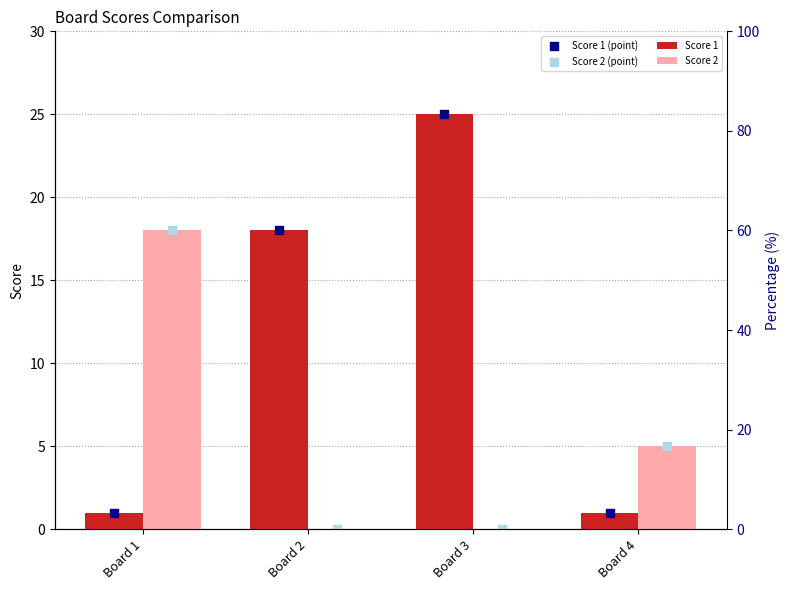

What are all the series names shown in the legend?

Score 1, Score 2, Score 1 (point), Score 2 (point)